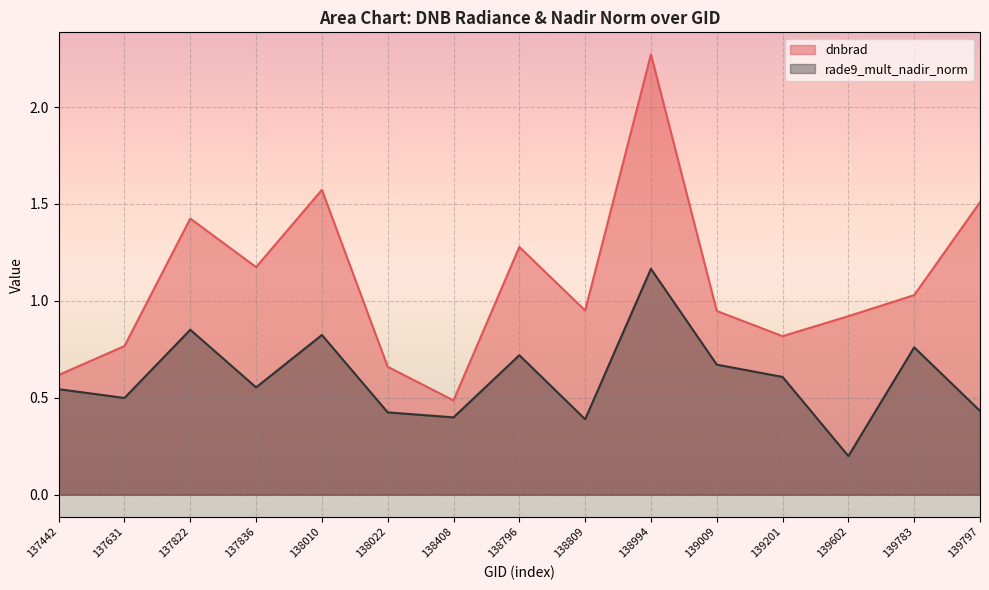

What is the total value across all series at 137631?

1.3